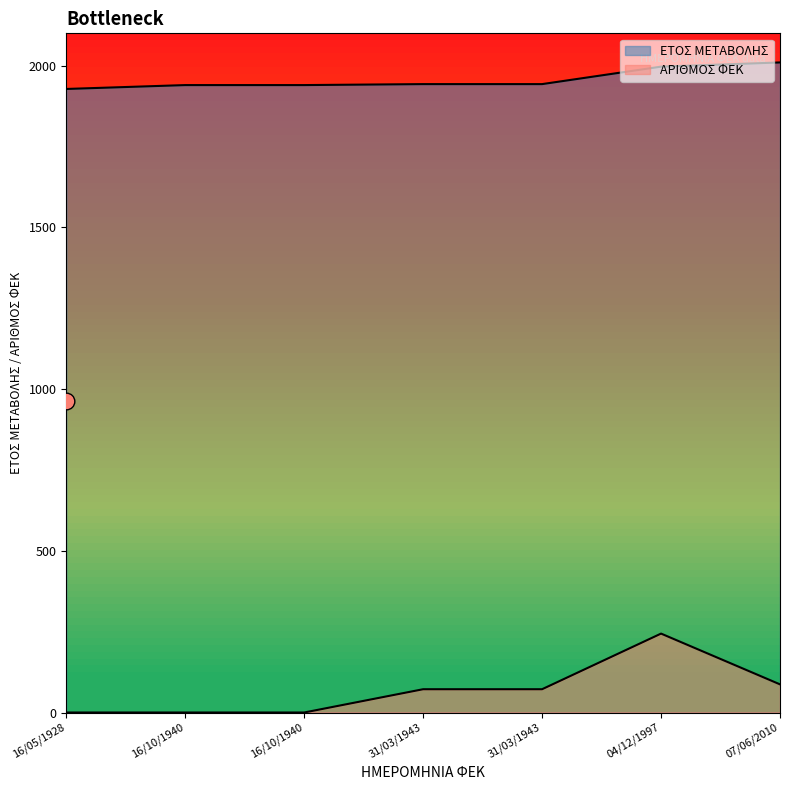

Which has a higher value, 16/10/1940 or 31/03/1943?

31/03/1943